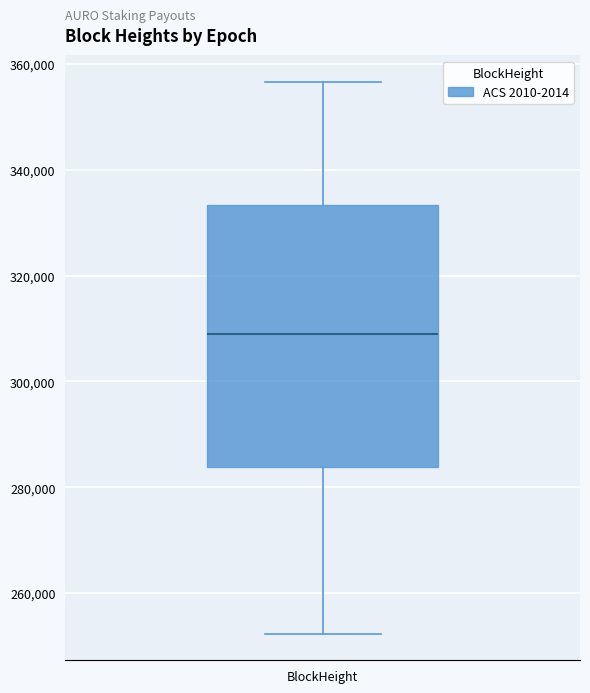

Read this box plot against the y-axis: the position of the median line, the range covered by the box, and the ends of both whiskers. The values are not printed on the chart, so give them approximately, as read against the axis.

median 308000, box 284000 to 334000, whiskers 252000 to 356000